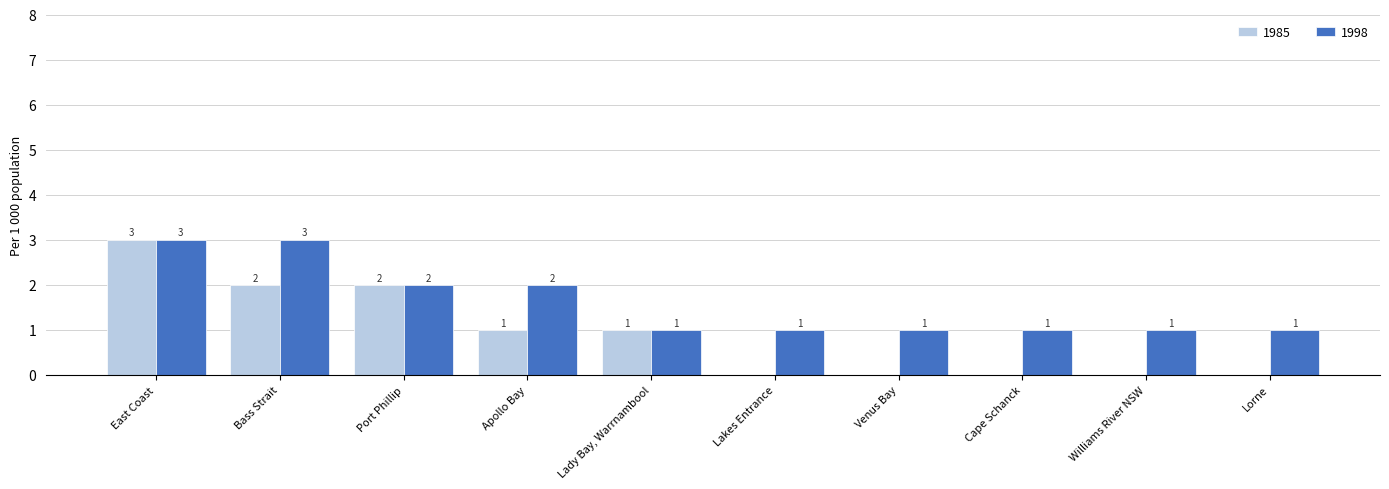

Where does the 1985 series first go above 1?

East Coast